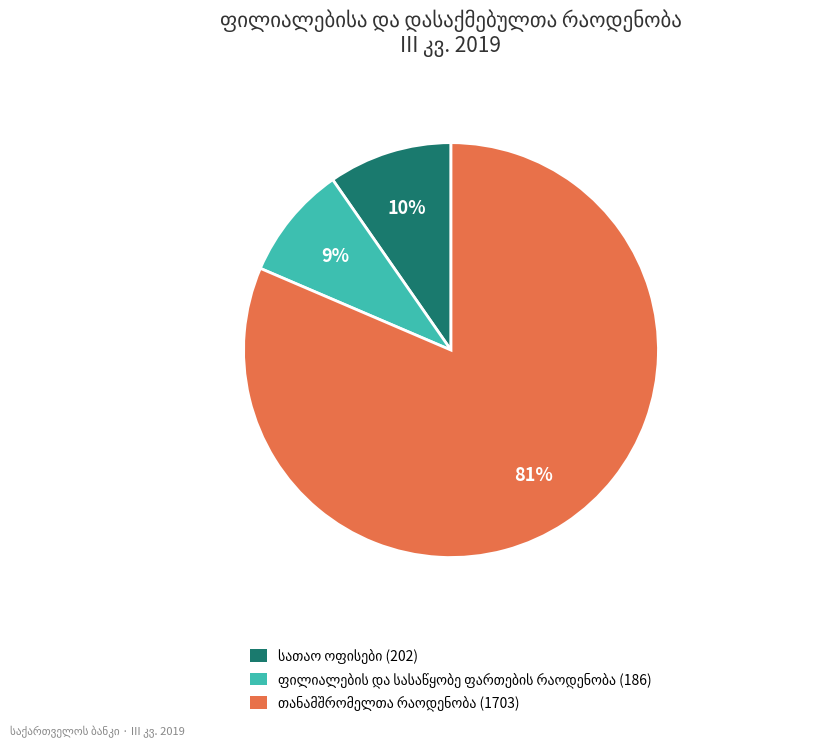

Does any single category account for the majority?

Yes